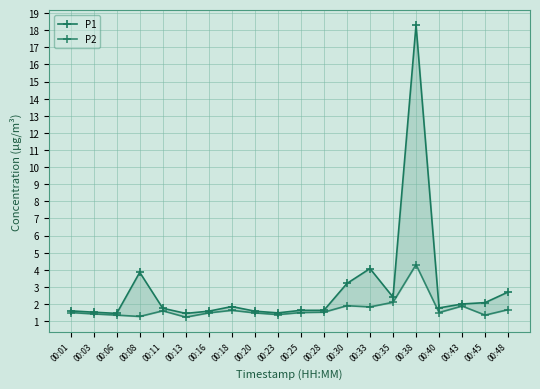

True or false: P2 and P1 cross at least once.

False